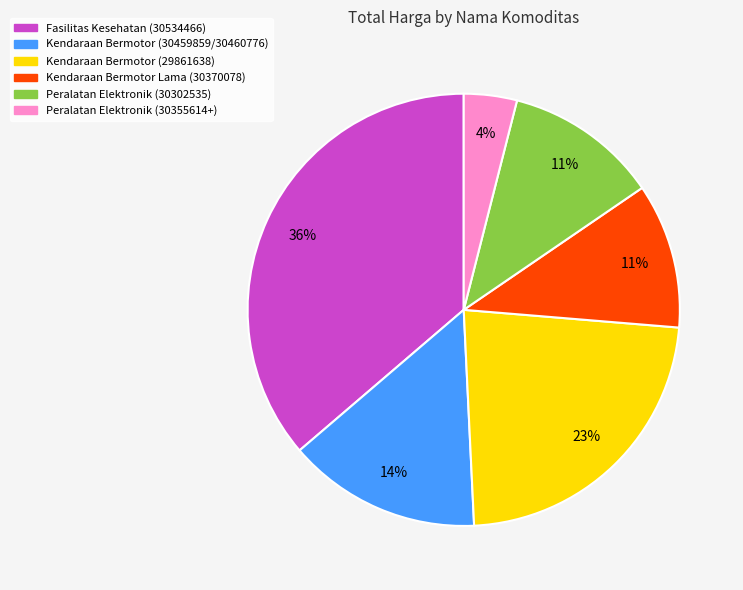

Does Peralatan Elektronik (30355614+) represent more than half of the total?

No